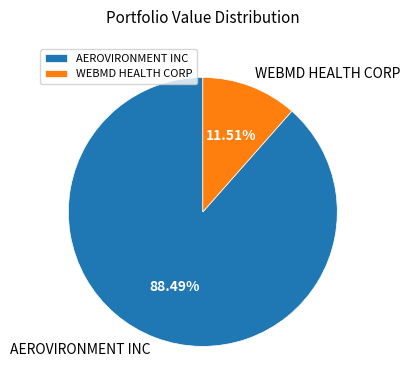

Count the number of slices in the pie.

2